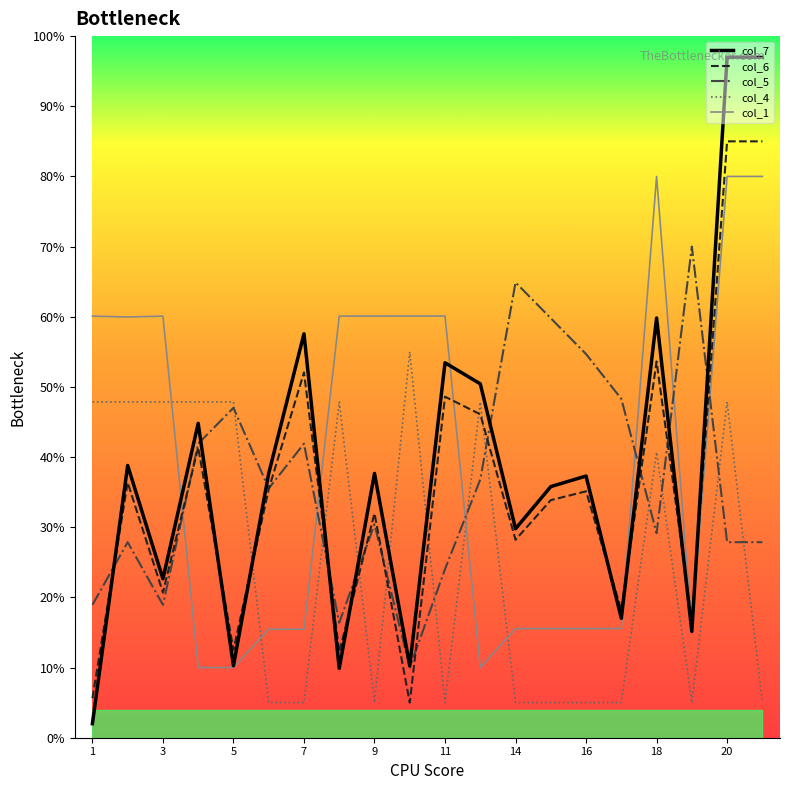

How many times do col_7 and col_1 cross each other?

5